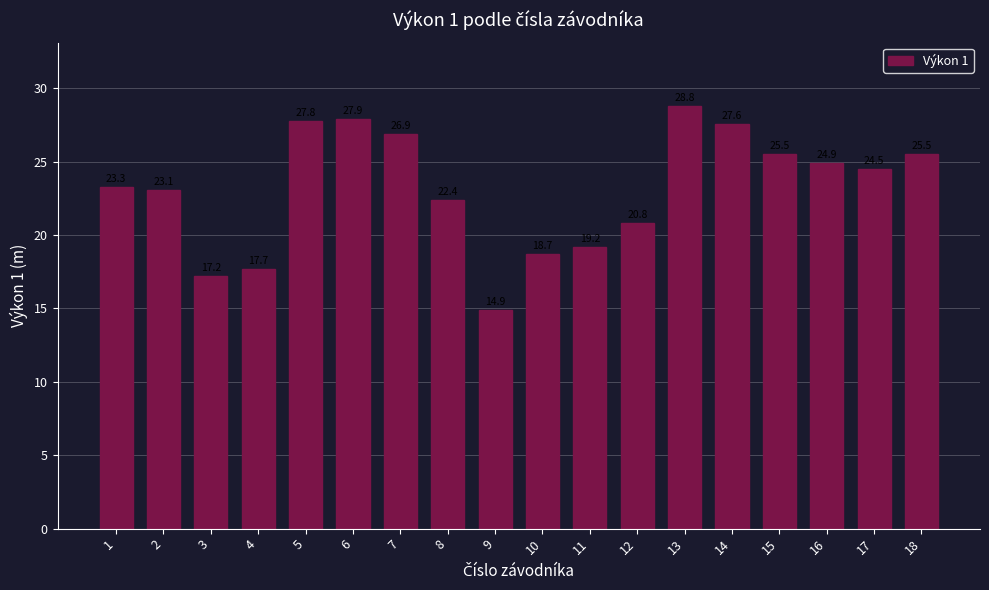

The value at 2 is 23.1. True or false?

True